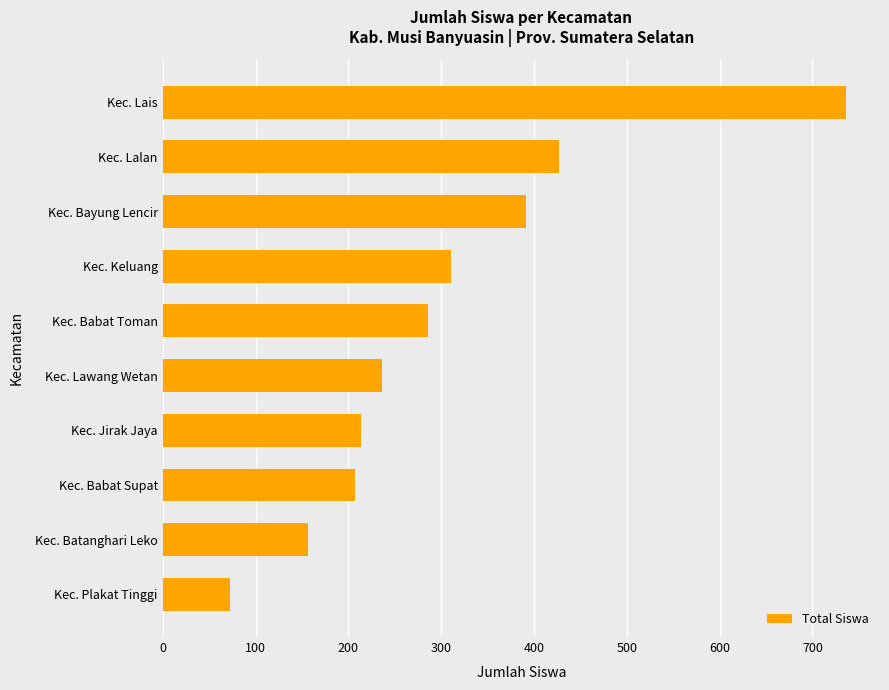

What is the sum of the values at Kec. Keluang and Kec. Lalan?

738